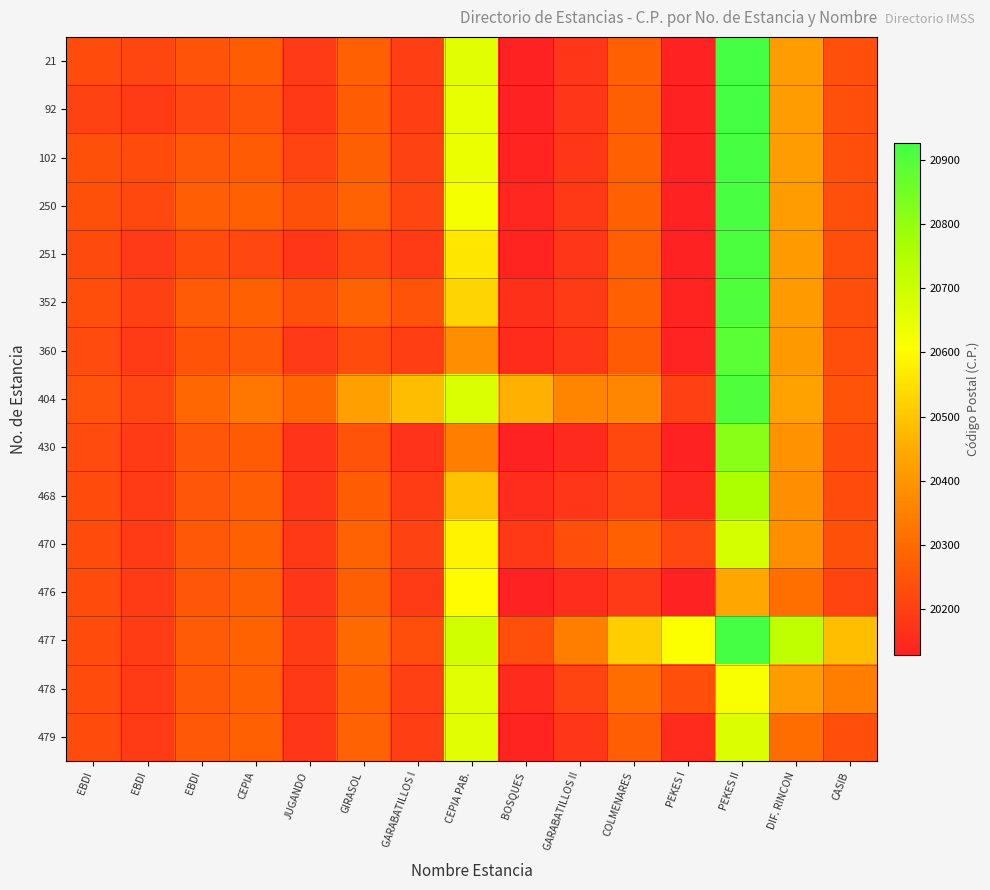

Which series has the largest total across all categories?

477